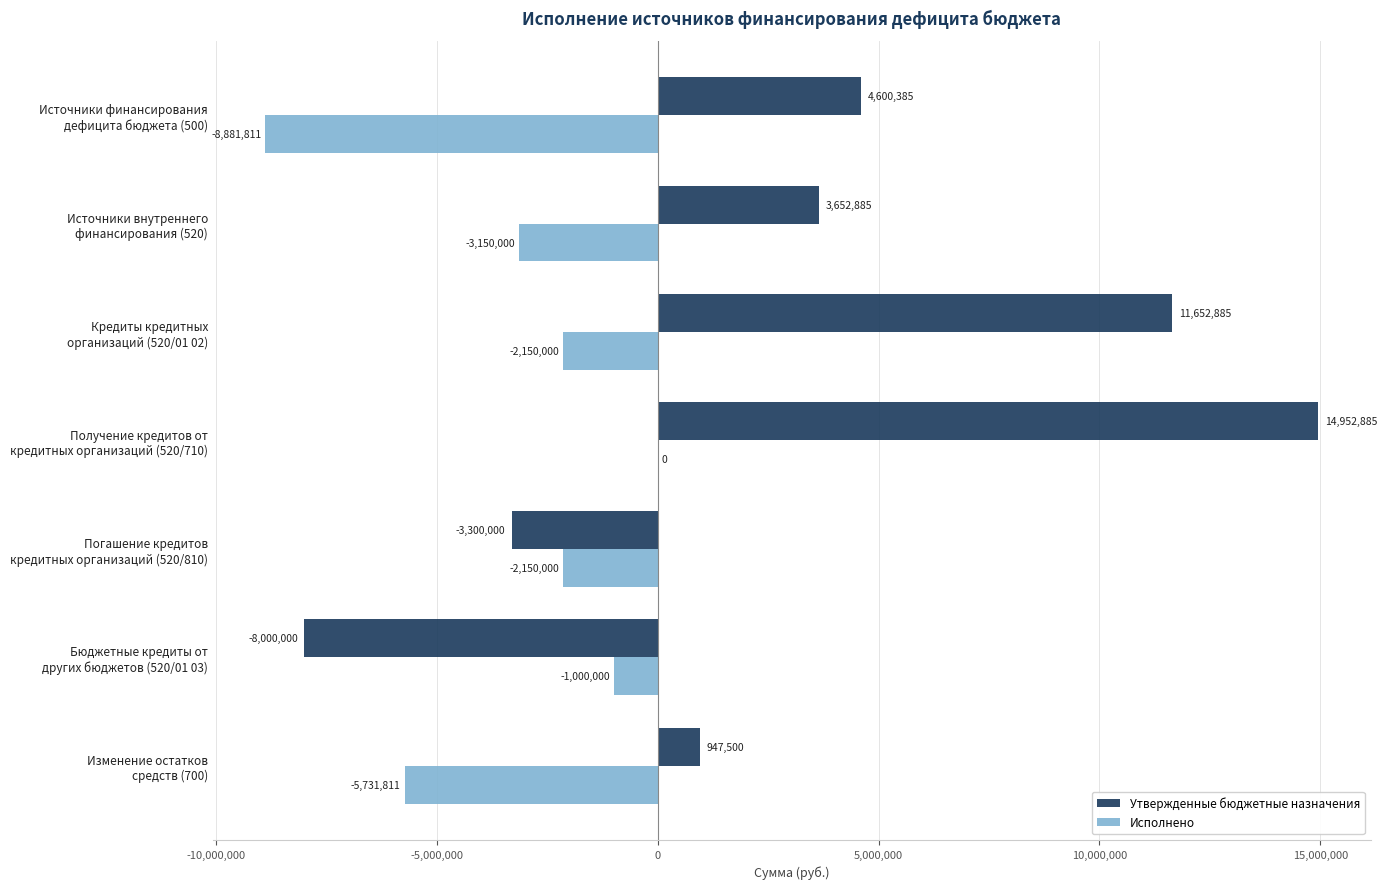

How many Утвержденные бюджетные назначения values are between -3300000 and 11652885?

5